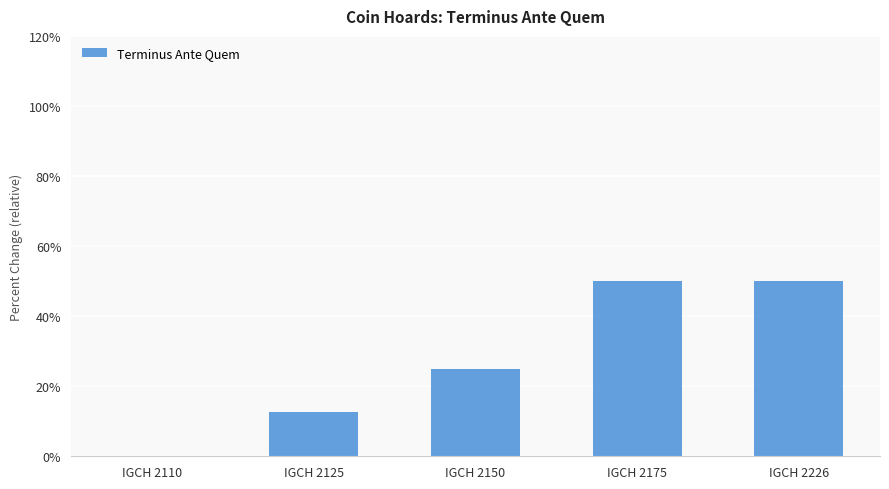

Reading left to right, transcribe all the data shown in this chart.

IGCH 2110=0.0	IGCH 2125=12.5	IGCH 2150=25.0	IGCH 2175=50.0	IGCH 2226=50.0